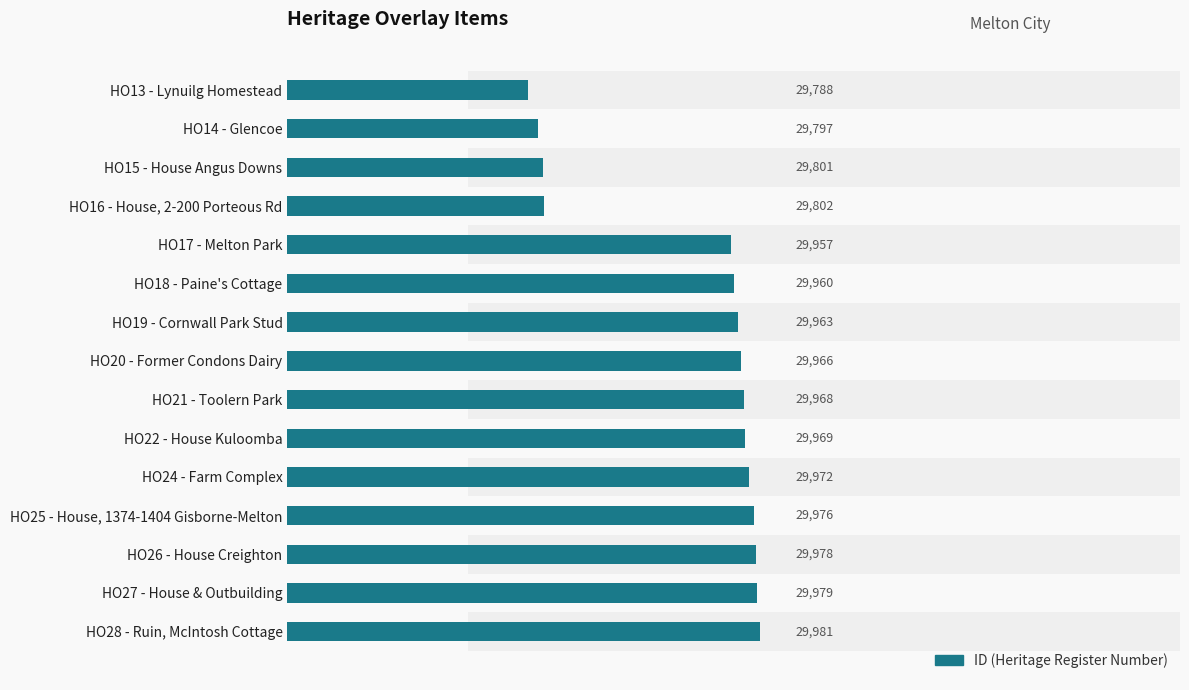

True or false: the data shows 11992 at HO16 - House, 2-200 Porteous Rd.

False